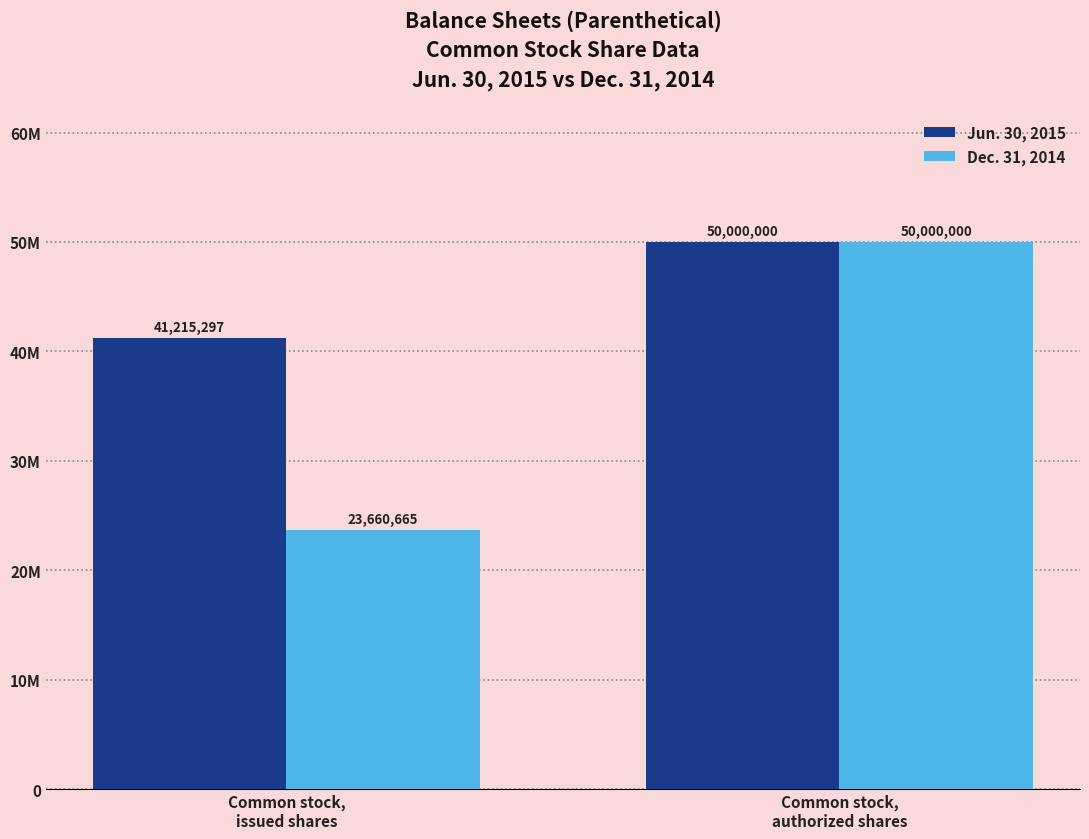

Reading left to right, list all the values displayed in this chart.

Jun. 30, 2015: 41215297	50000000
Dec. 31, 2014: 23660665	50000000